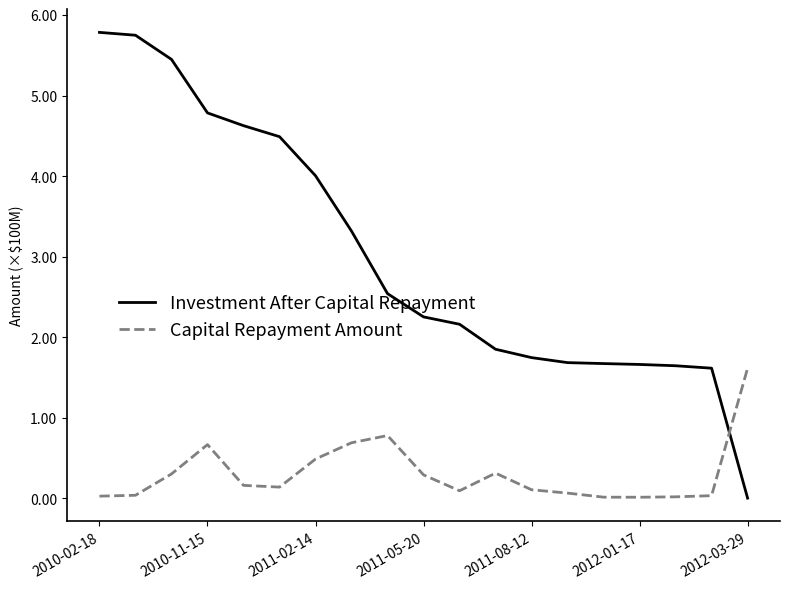

Which series has the widest spread of values?

Investment After Capital Repayment